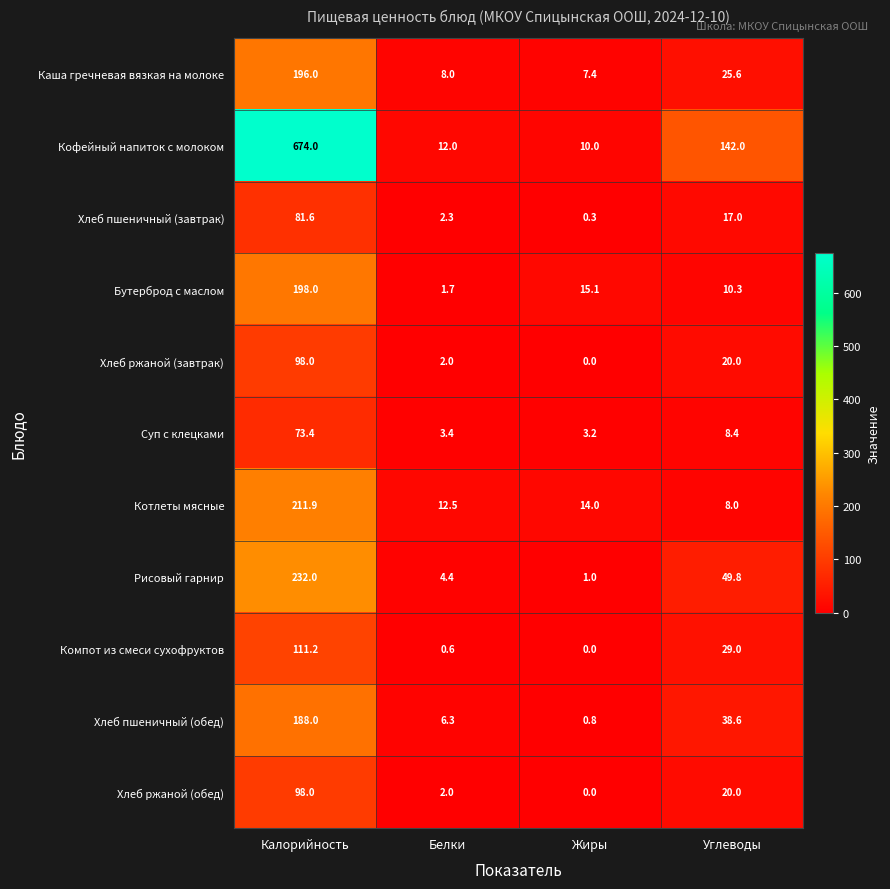

What is the maximum value shown in the chart?

674.0